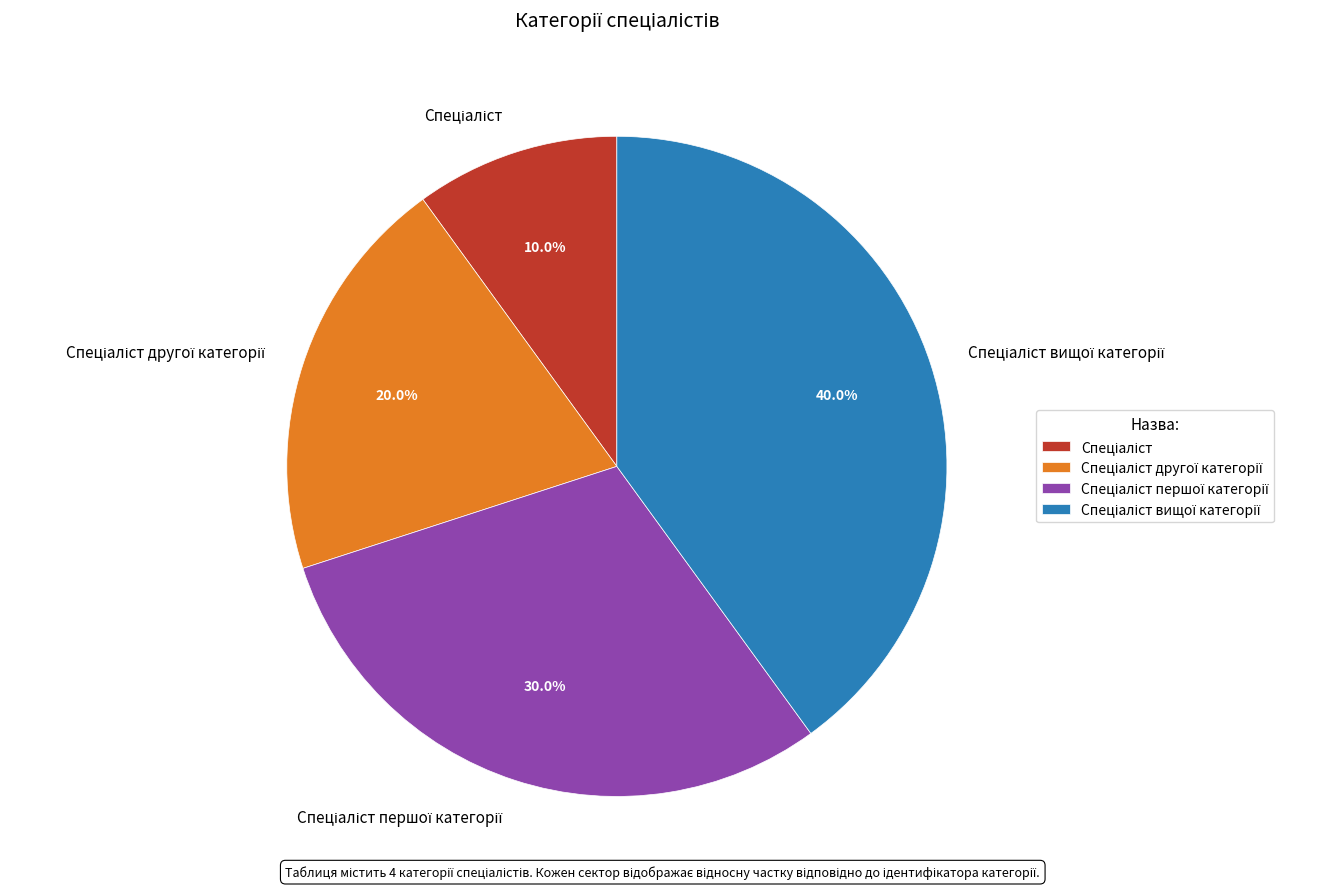

Does any single category account for the majority?

No